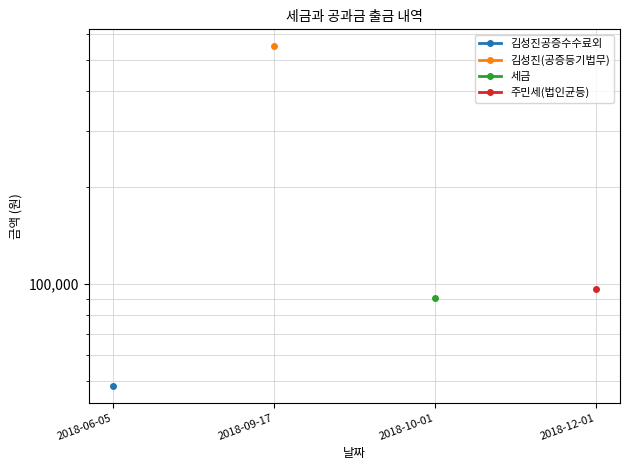

What are all the series names shown in the legend?

김성진공증수수료외, 김성진(공증등기법무), 세금, 주민세(법인균등)